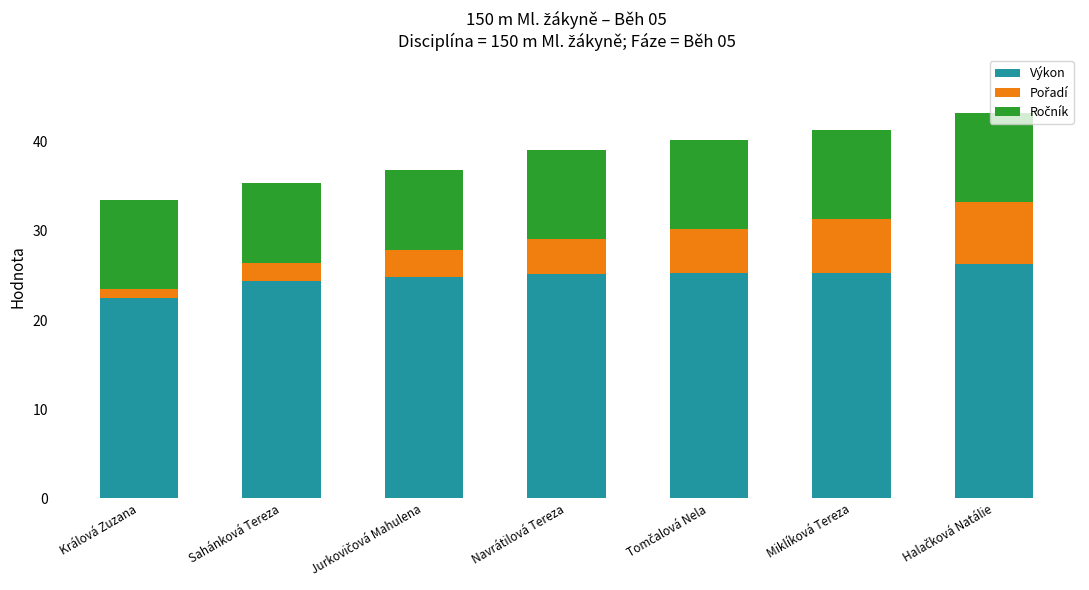

What is the total value across all series at Králová Zuzana?

33.4